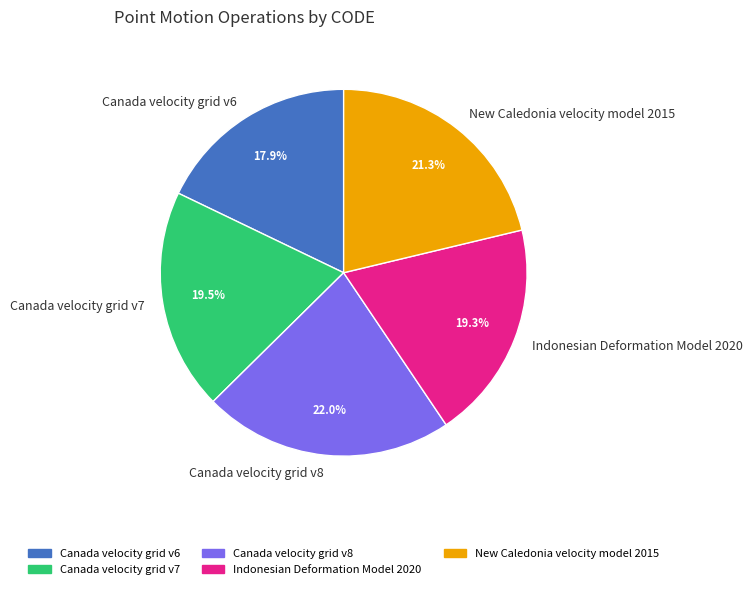

Is it true that Canada velocity grid v8 is 30% of the pie?

False